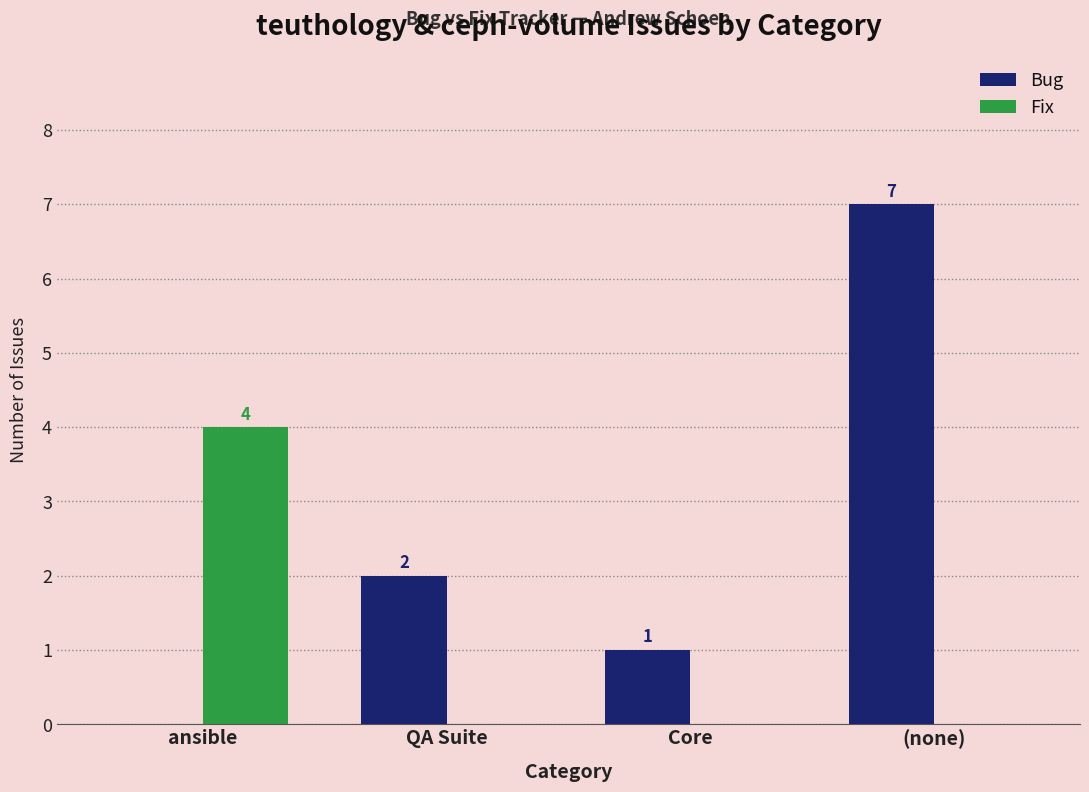

Between QA Suite and (none), which series saw the biggest shift?

Bug